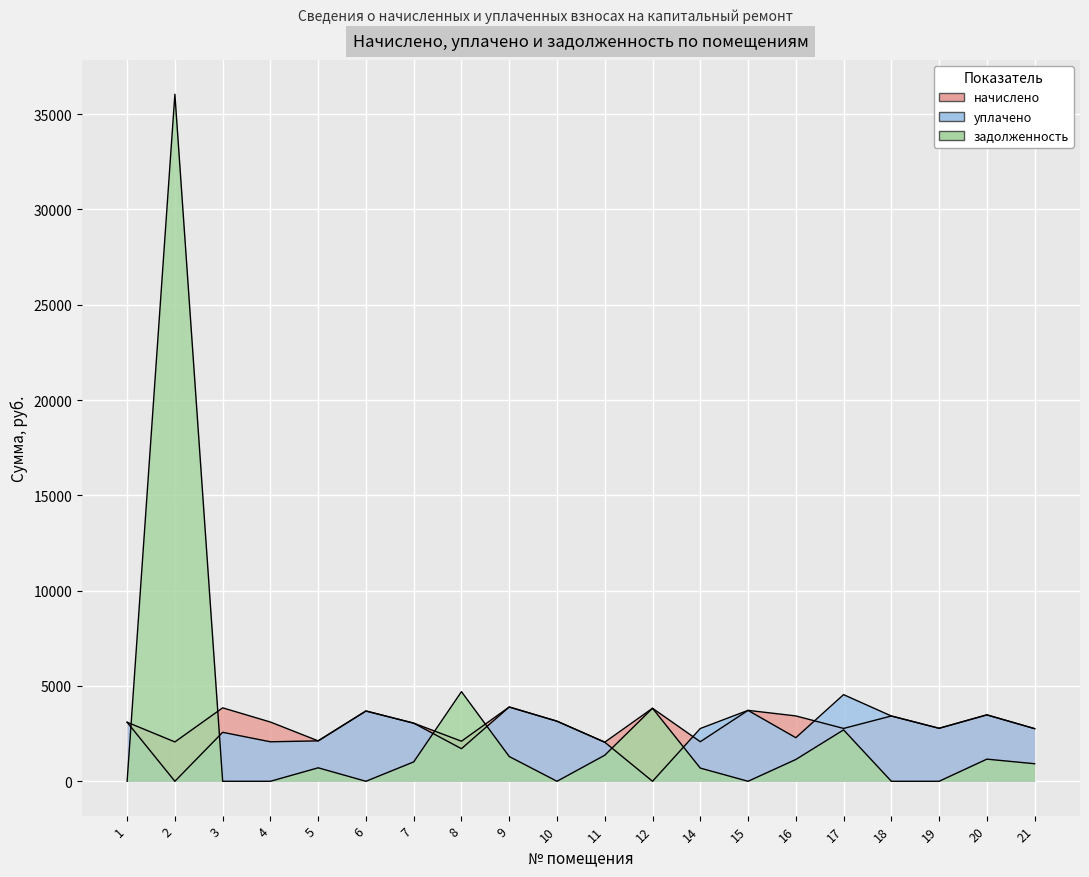

What is the value of the уплачено point at the 8th from the left?

1709.4